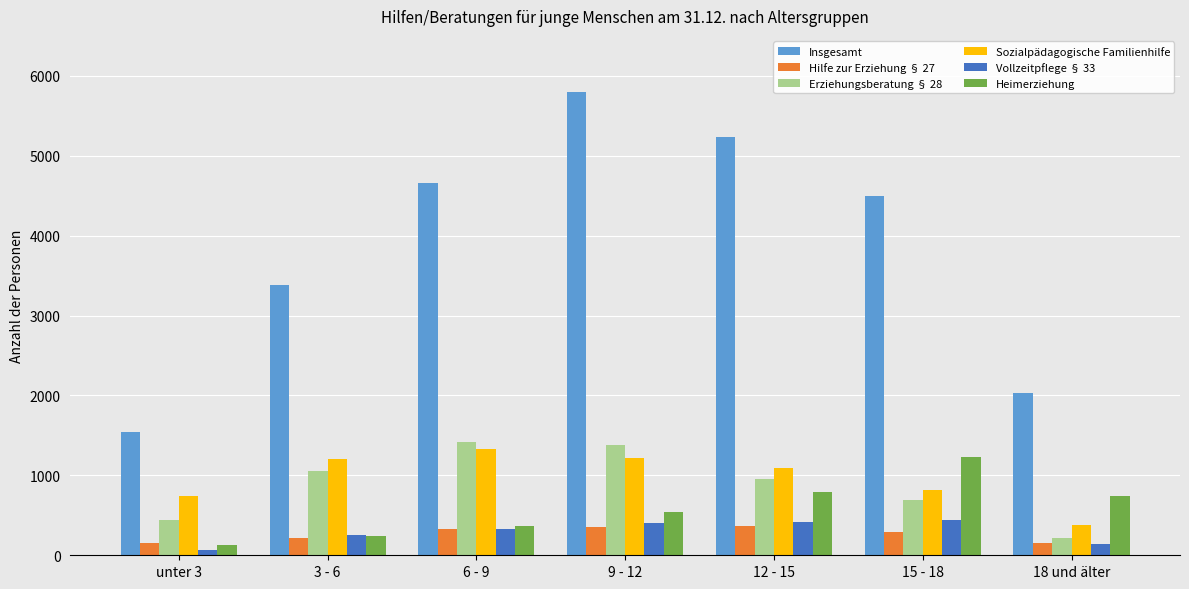

What are all the series names shown in the legend?

Insgesamt, Hilfe zur Erziehung § 27, Erziehungsberatung § 28, Sozialpädagogische Familienhilfe, Vollzeitpflege § 33, Heimerziehung